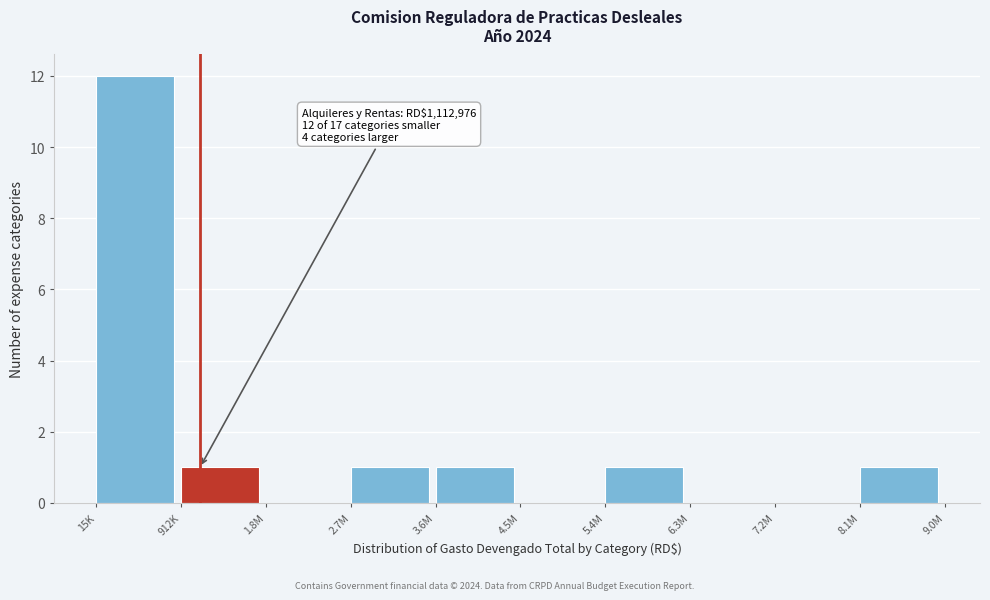

Reading left to right, transcribe all the data shown in this chart.

15K=12	912K=1	1.8M=0	2.7M=1	3.6M=1	4.5M=0	5.4M=1	6.3M=0	7.2M=0	8.1M=1